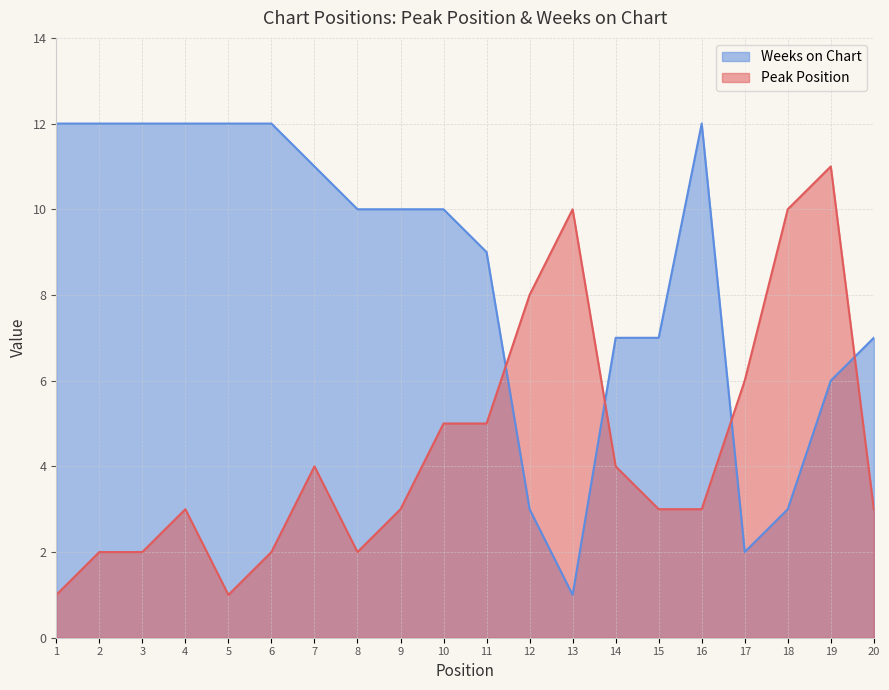

At which category does Peak Position reach its first local peak?

4